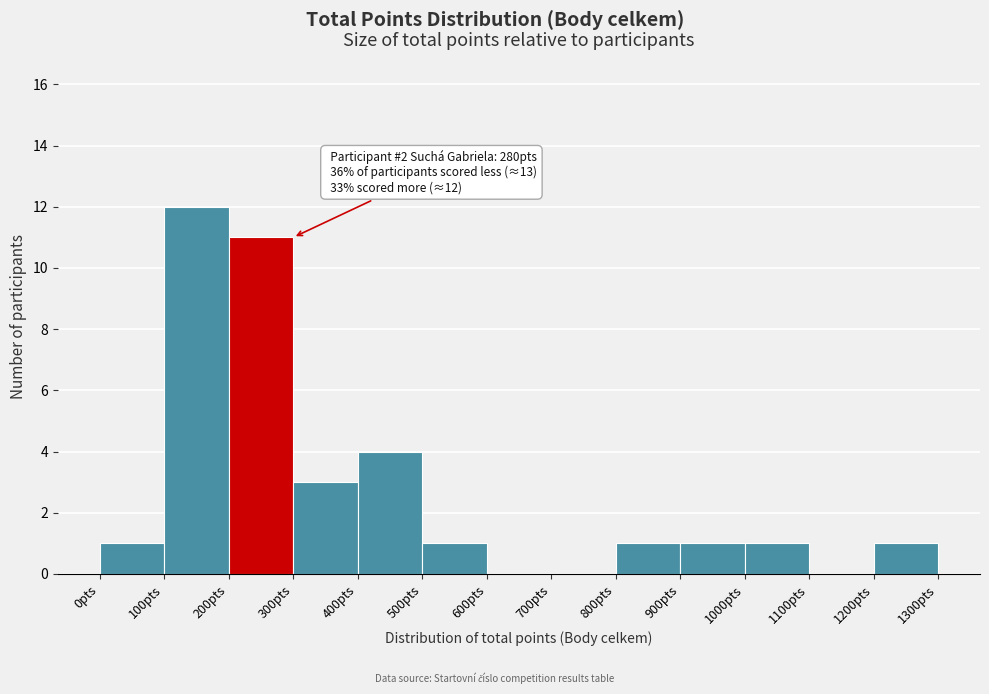

Which range on the x-axis has the tallest bar?

100 to 200